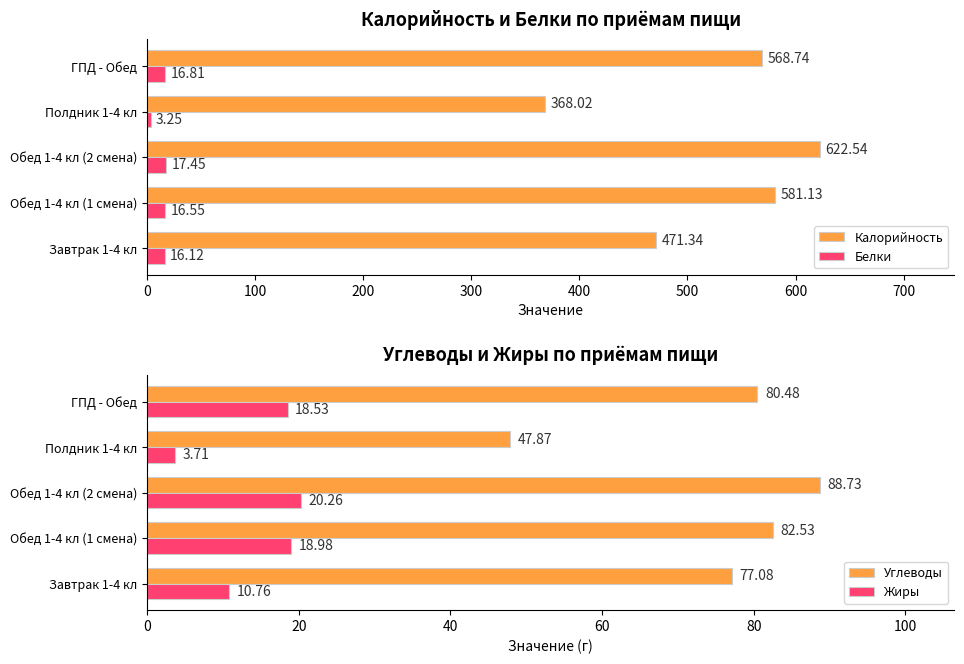

What is the difference between the maximum and minimum values in the Калорийность series?

254.5